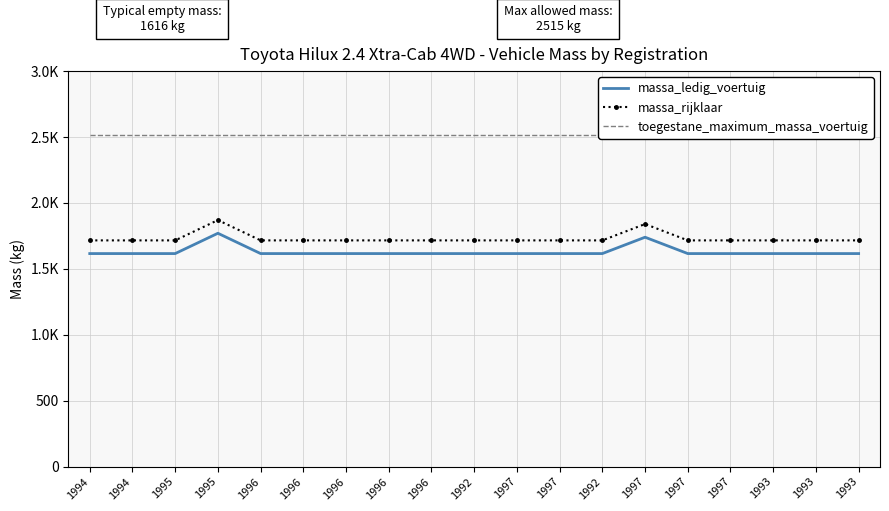

True or false: massa_ledig_voertuig and massa_rijklaar cross at least once.

False